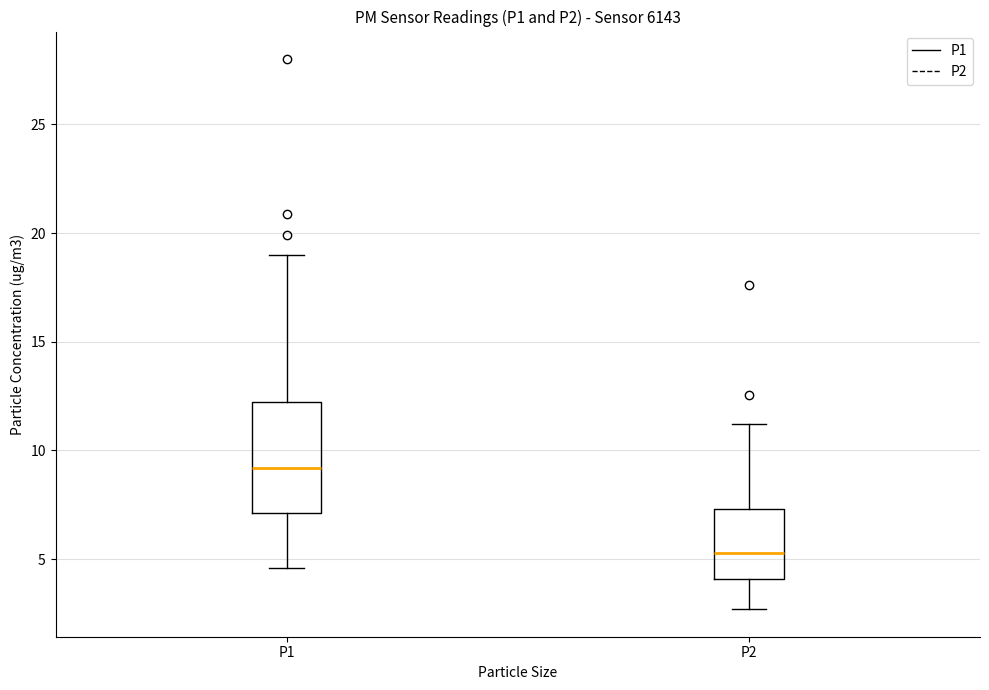

Reading left to right, transcribe this box plot: for each box, give where its median line is, the range the box spans, and where its two whiskers end, as read against the y-axis. The values are not printed on the chart, so give them approximately, as read against the axis.

P1: median 9.0, box 7.0 to 12.0, whiskers 4.5 to 19.0
P2: median 5.5, box 4.0 to 7.5, whiskers 2.5 to 11.0